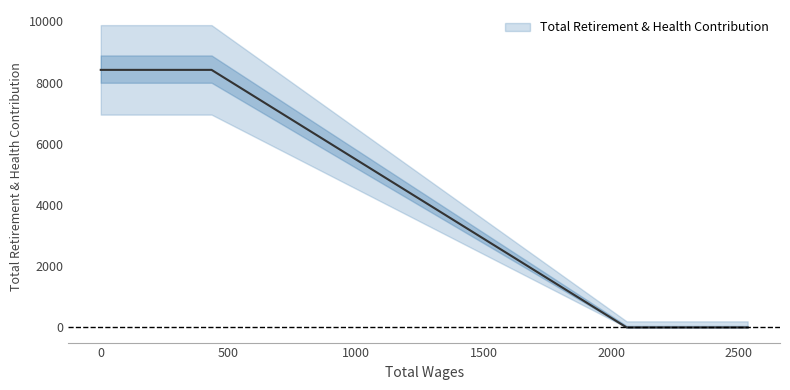

What is the difference between the maximum and minimum values?

8418